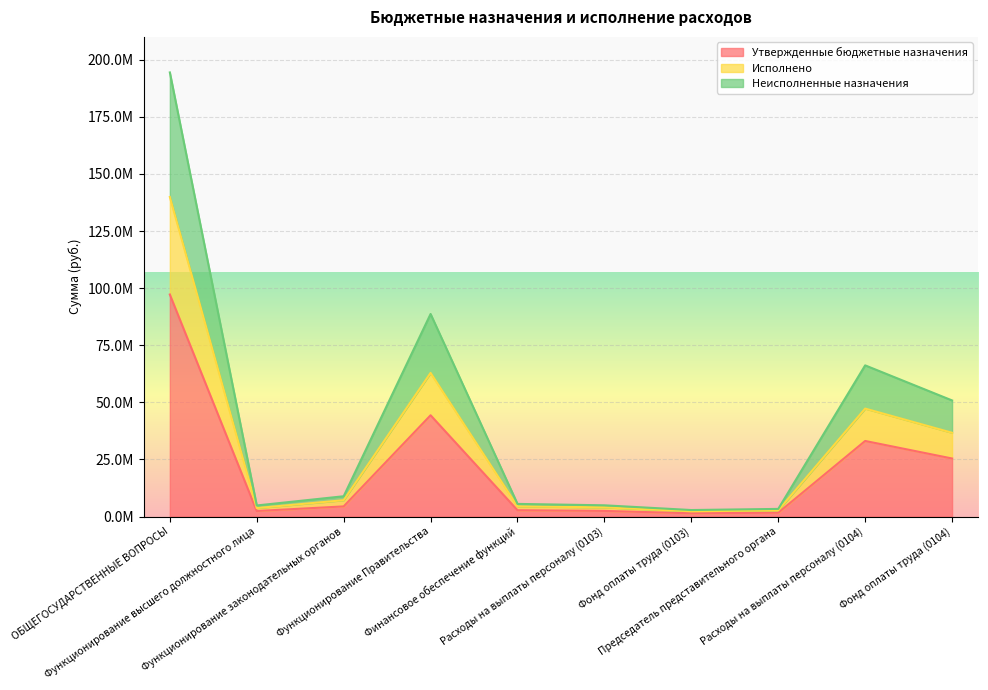

What is the label of the 8th point from the left?

Председатель представительного органа